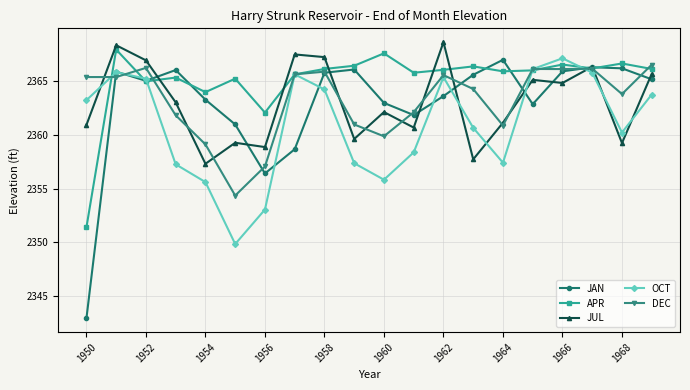

Which series has the largest range (max minus min)?

JAN